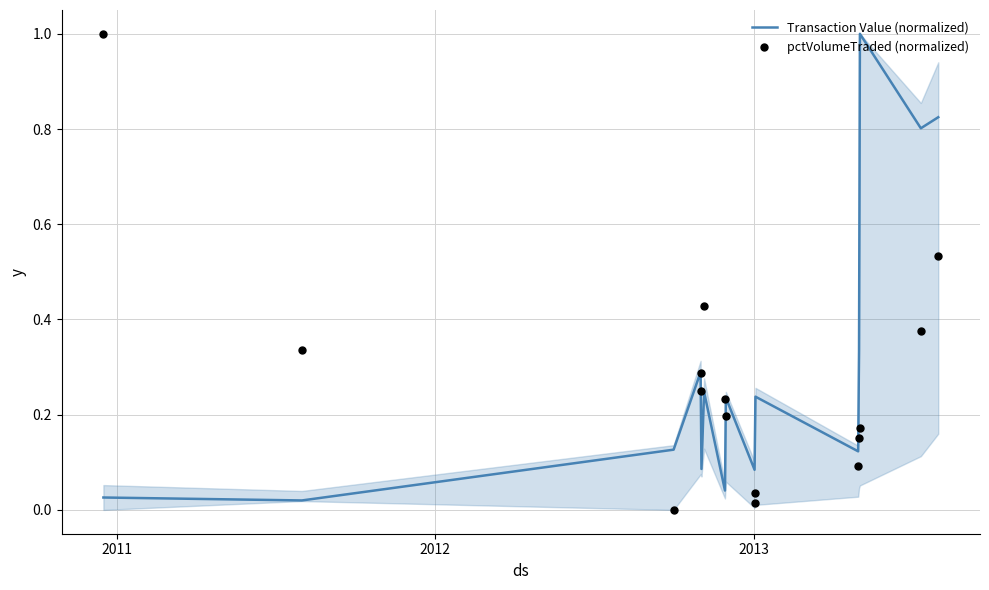

Is the value of Transaction Value (normalized) at 12 greater than the value of pctVolumeTraded (normalized) at 8?

Yes